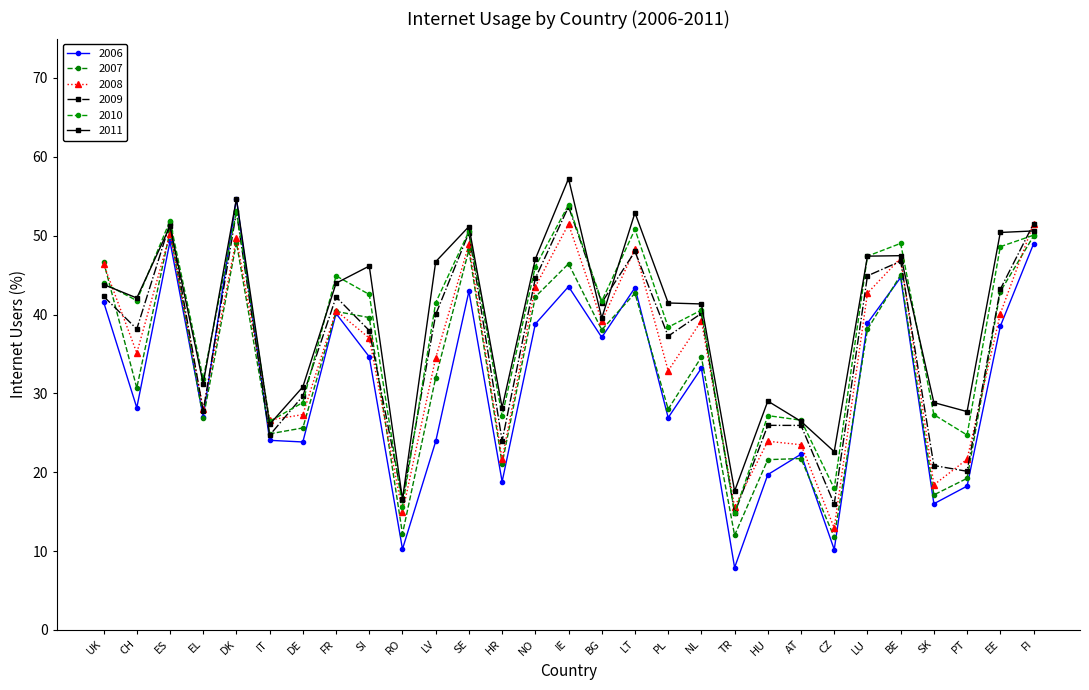

What is the label of the 13th point from the right?

LT